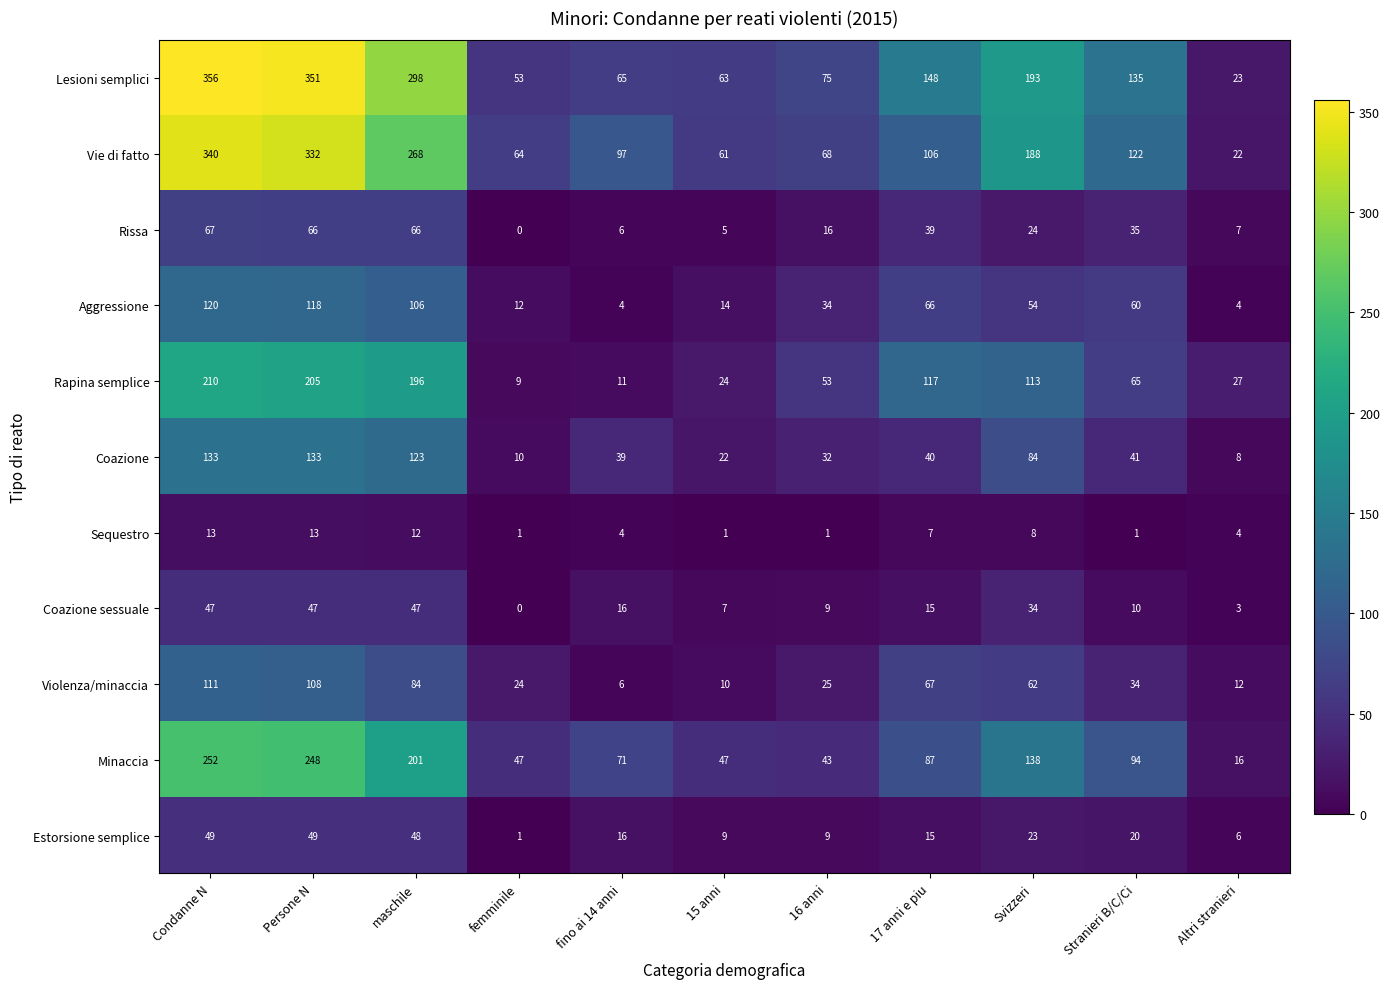

Which series has the largest range (max minus min)?

Lesioni semplici